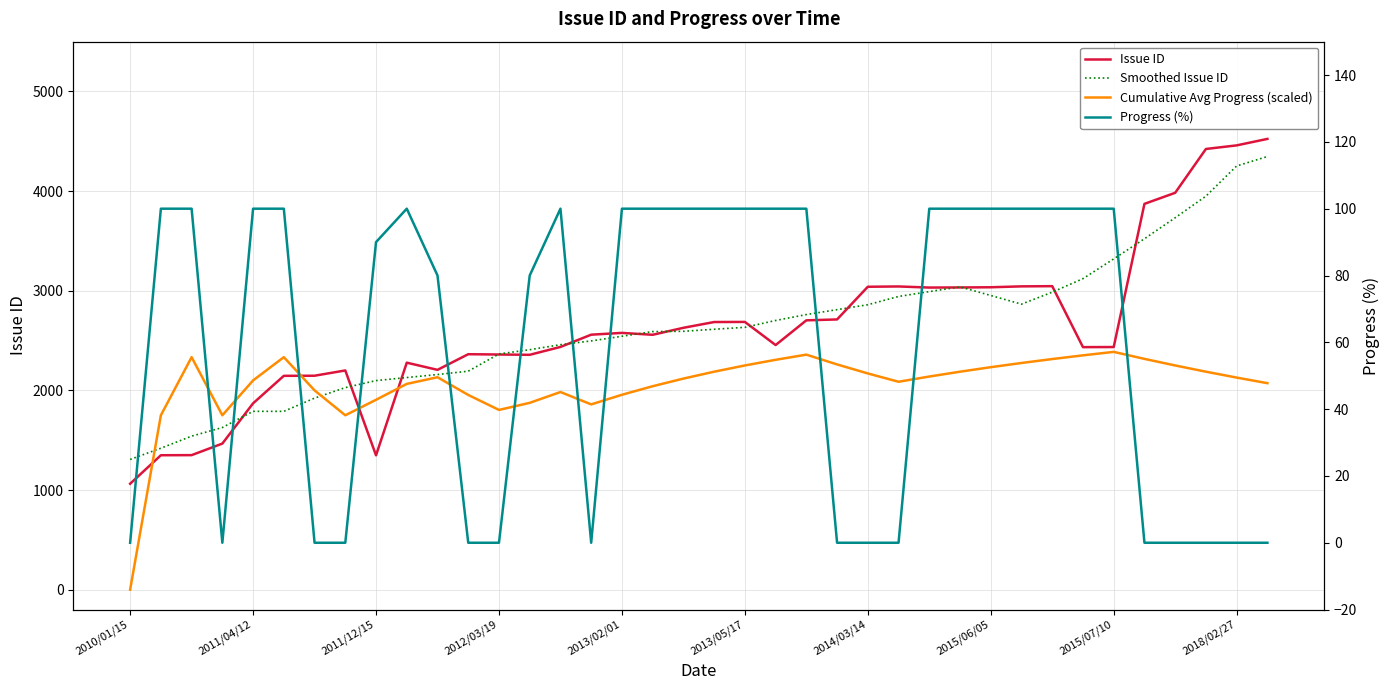

At which label does Issue ID reach its minimum?

2010/01/15